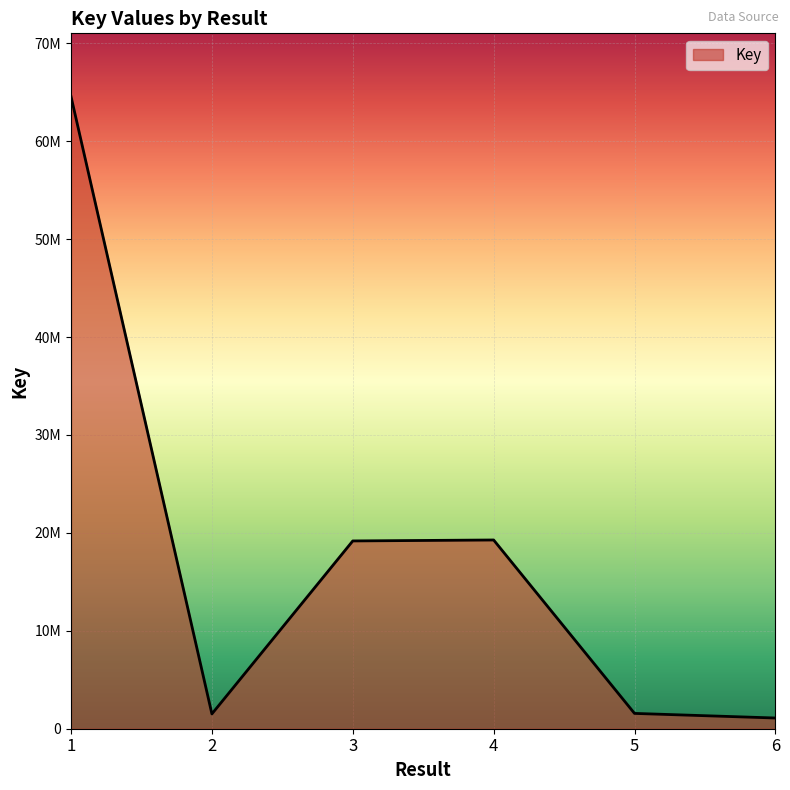

How many interior local peaks (higher than both neighbors) does the data have?

1